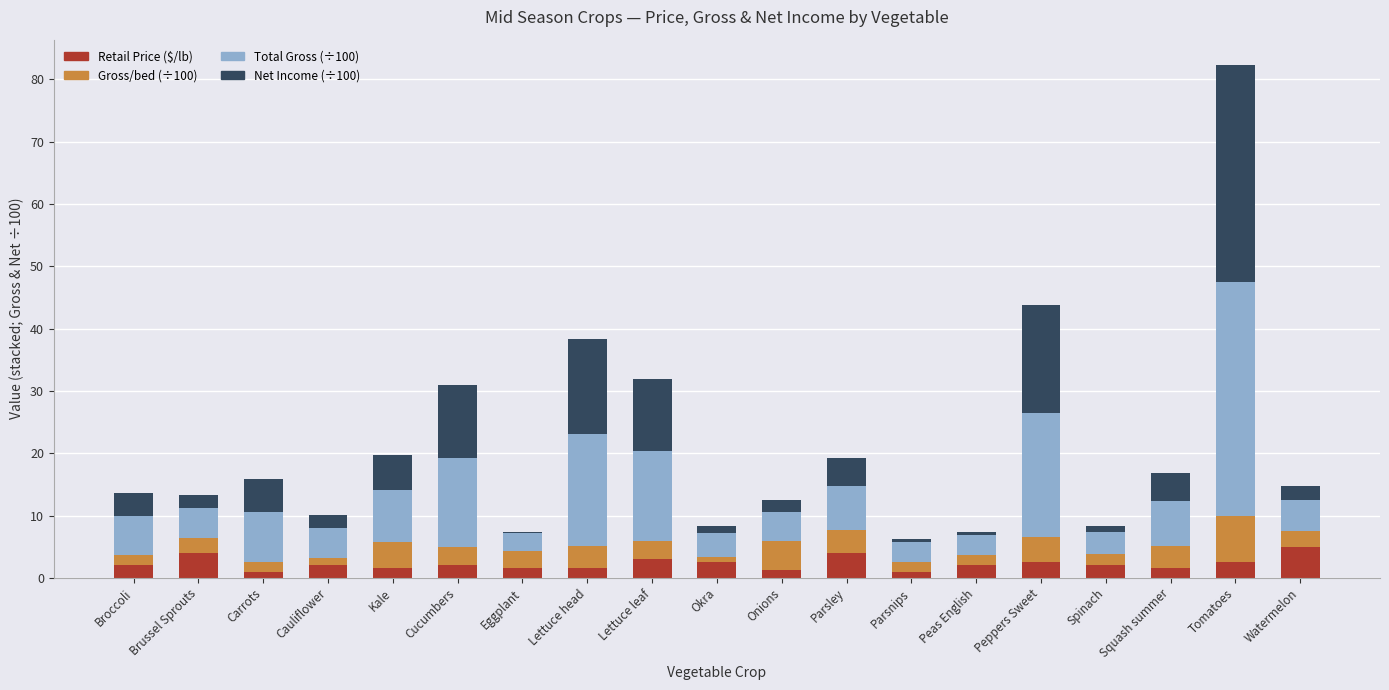

At which category is the sum across all series the highest?

Tomatoes